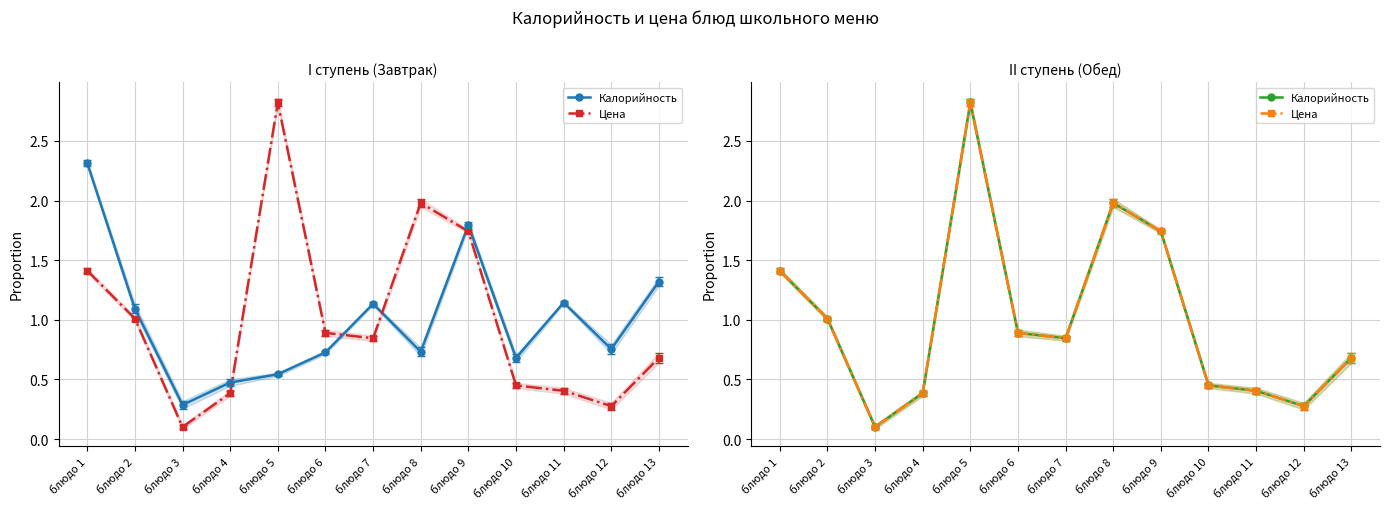

Count the number of categories in the chart.

13